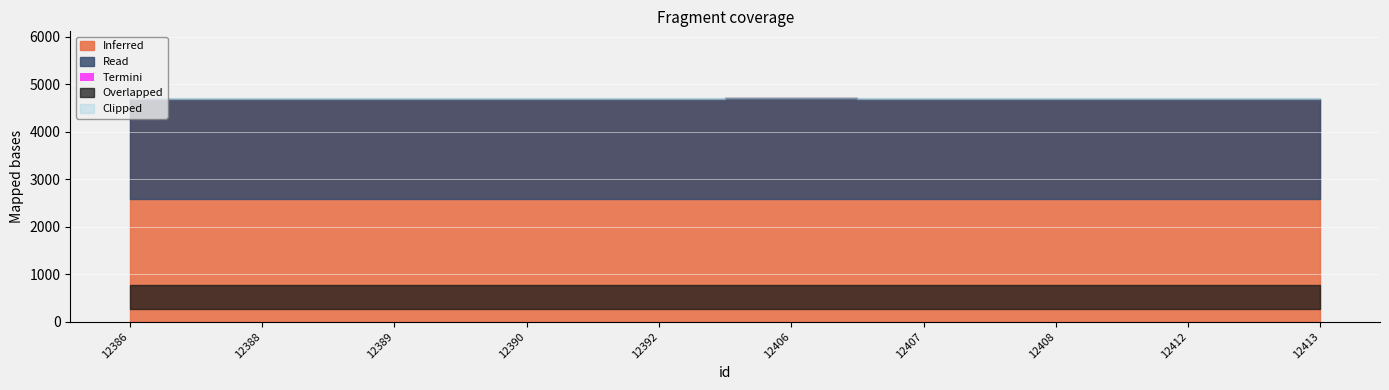

Between 12406 and 12386, which is larger?

12406